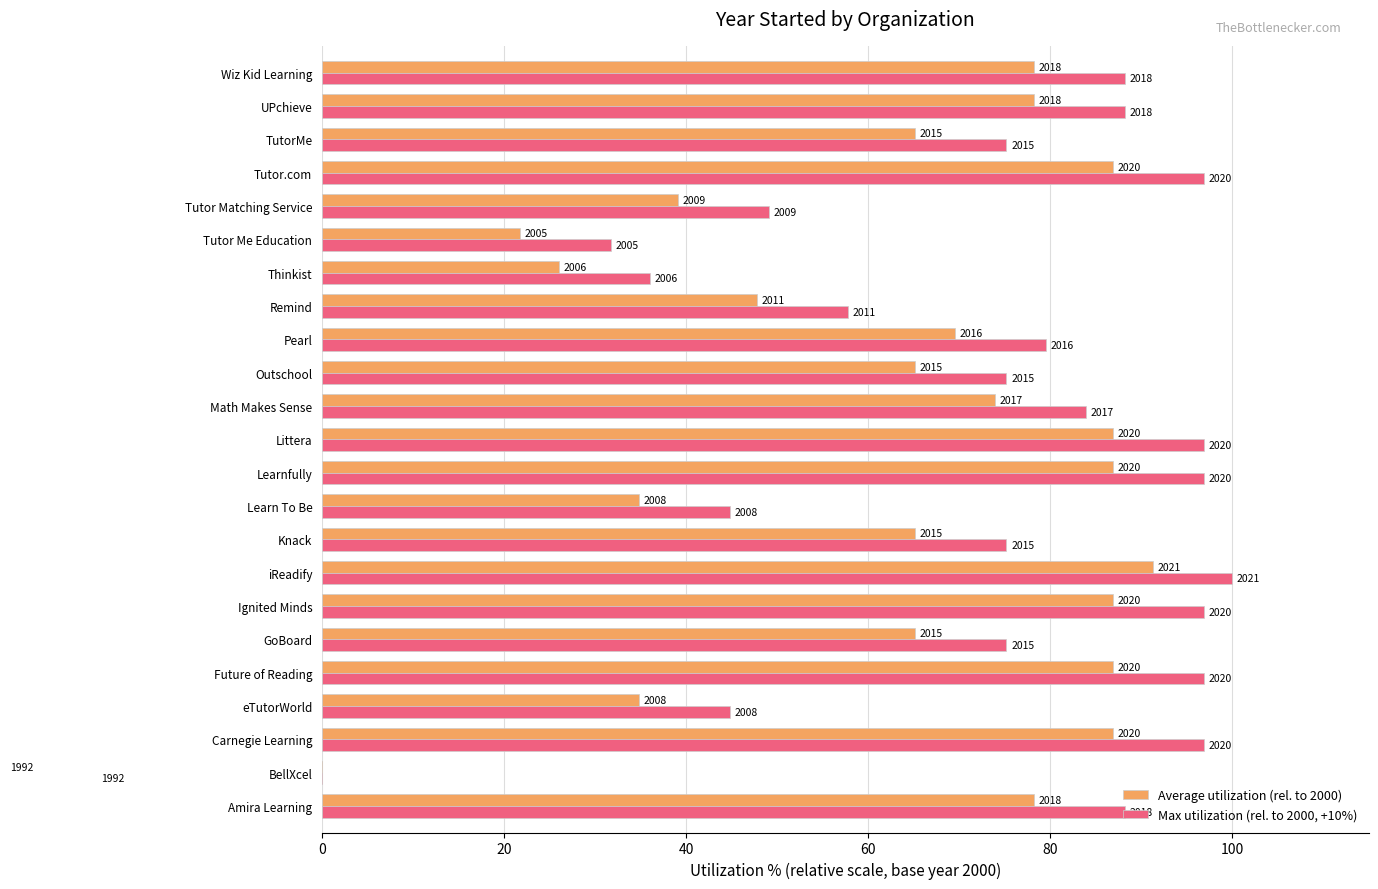

How many values in Max utilization (rel. to 2000, +10%) are below zero?

1